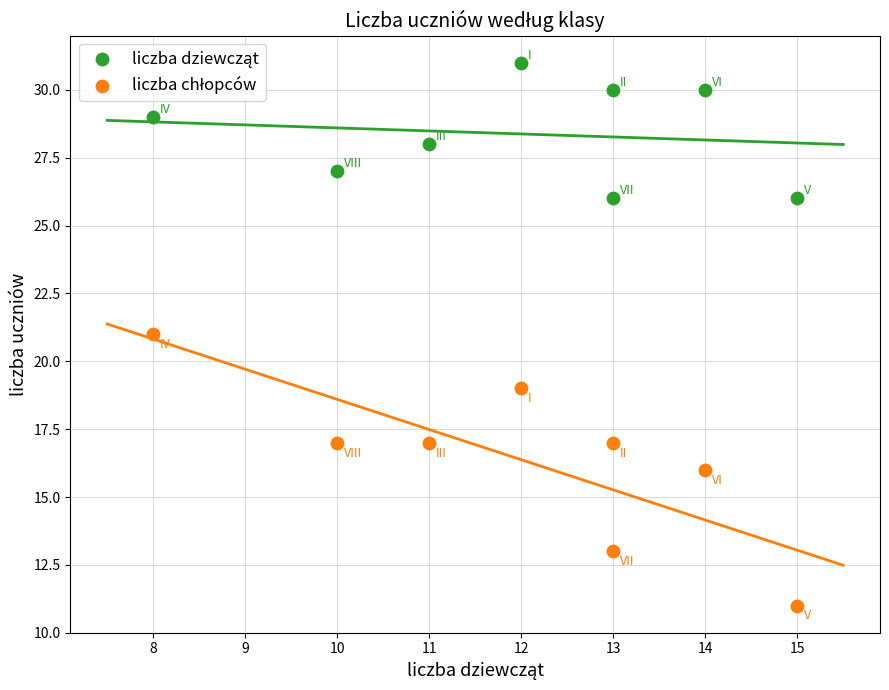

What is the X range (max minus min) for the scatter plot?

7